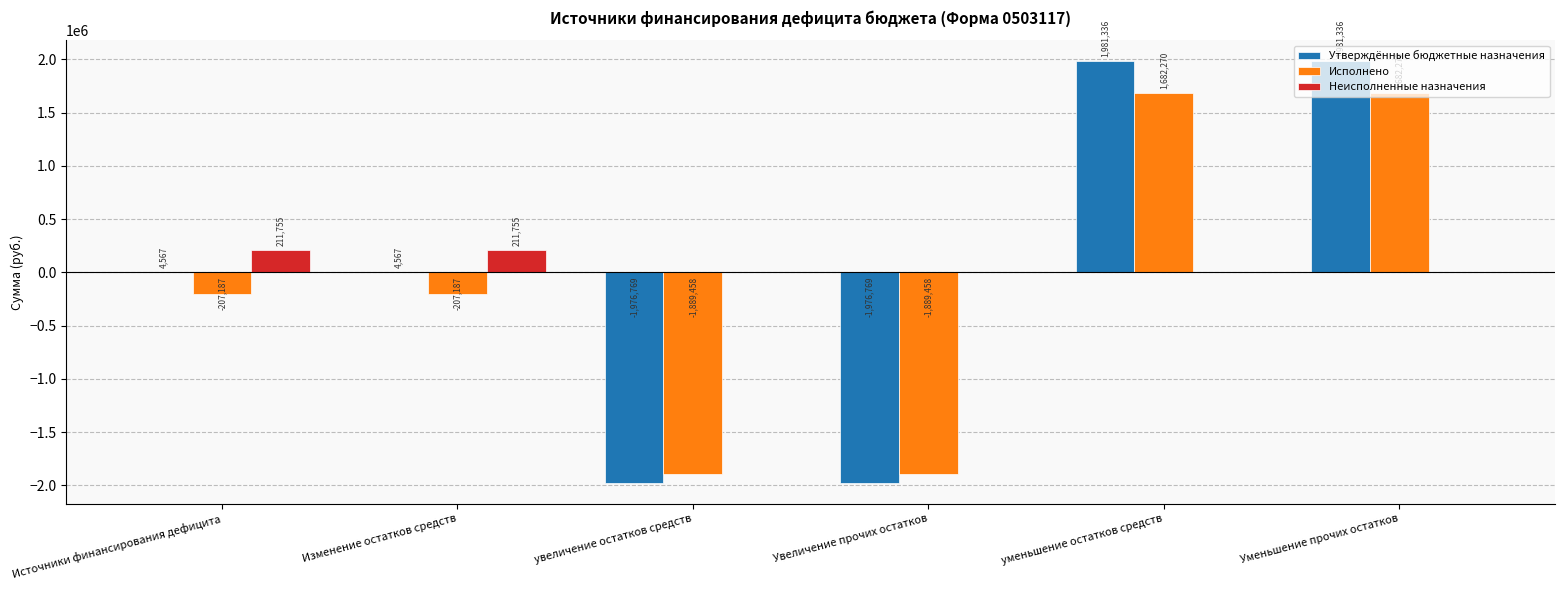

The Утверждённые бюджетные назначения series shows -1976769.0 at Увеличение прочих остатков. True or false?

True